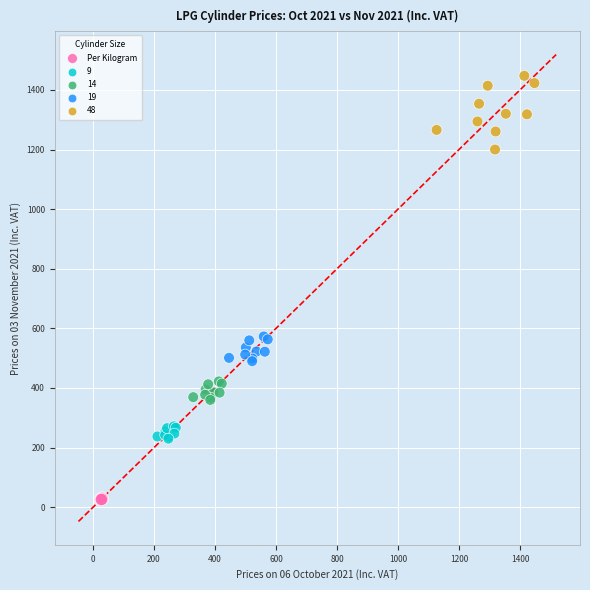

Which series contains the lowest Y value?

Per Kilogram